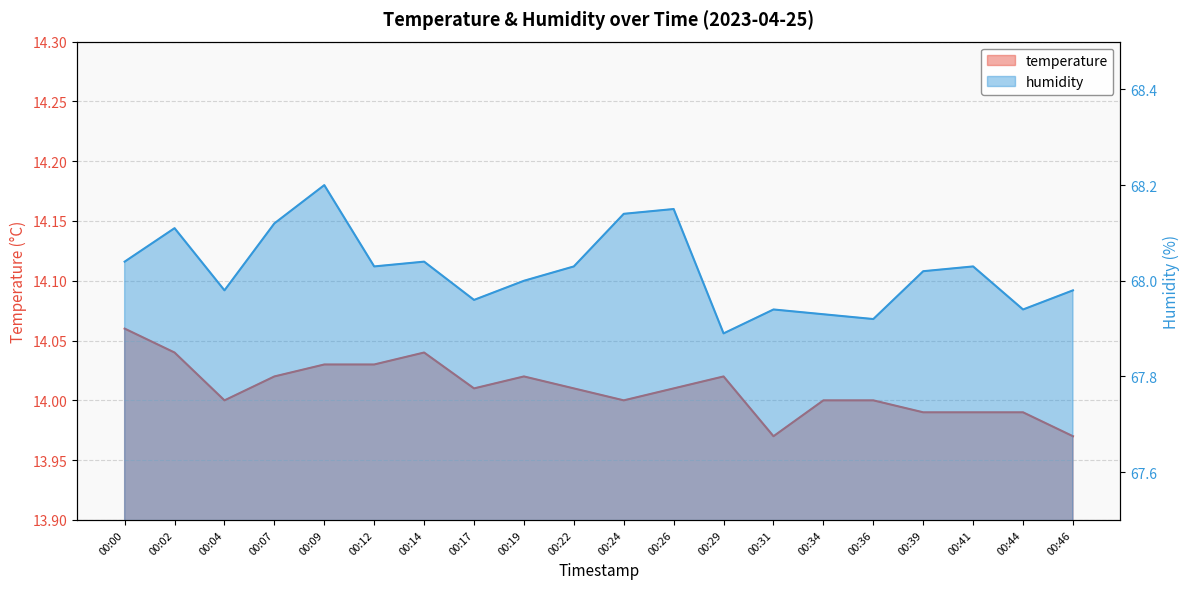

Which series has the widest spread of values?

humidity